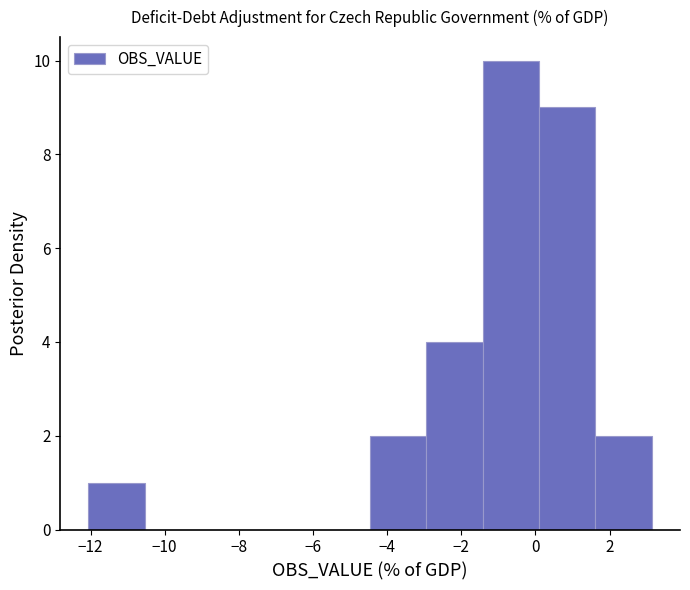

What is the height of the bar covering -3.0 to -1.4 on the x-axis? Neither the bar edges nor the heights are printed on the chart, so give them approximately, as read against the axes.

4